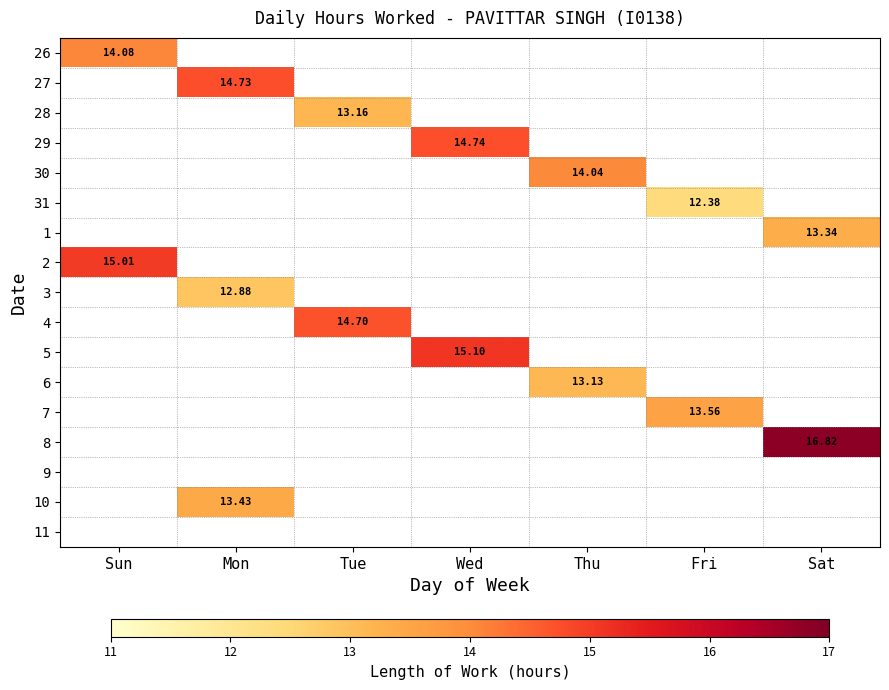

At how many categories does at least one series exceed 15?

3